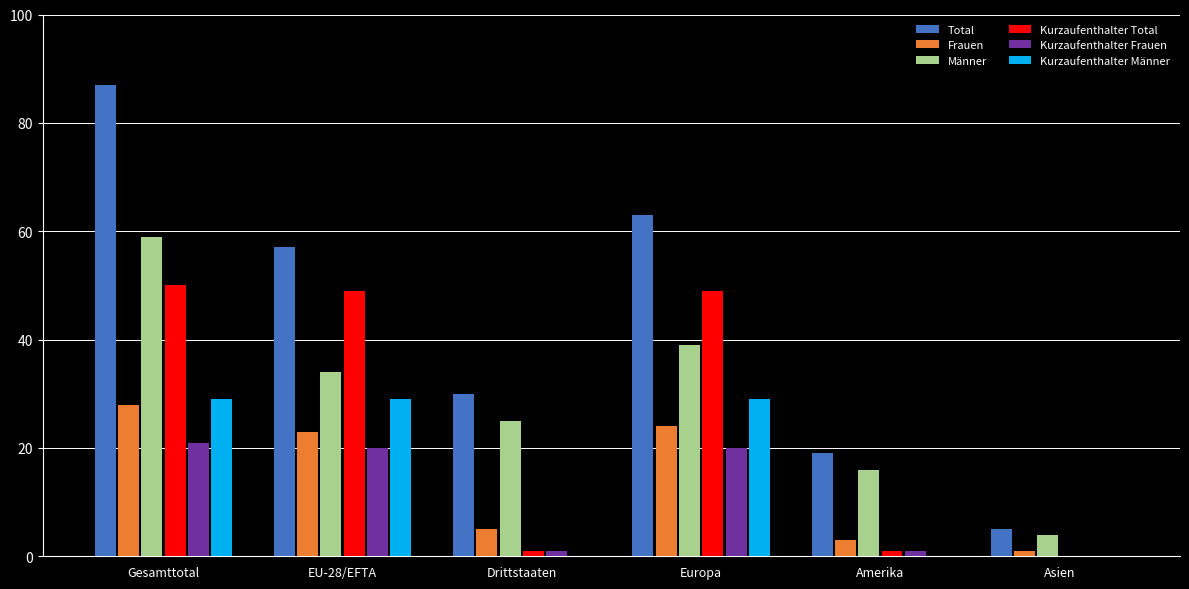

At which category is the sum across all series the highest?

Gesamttotal